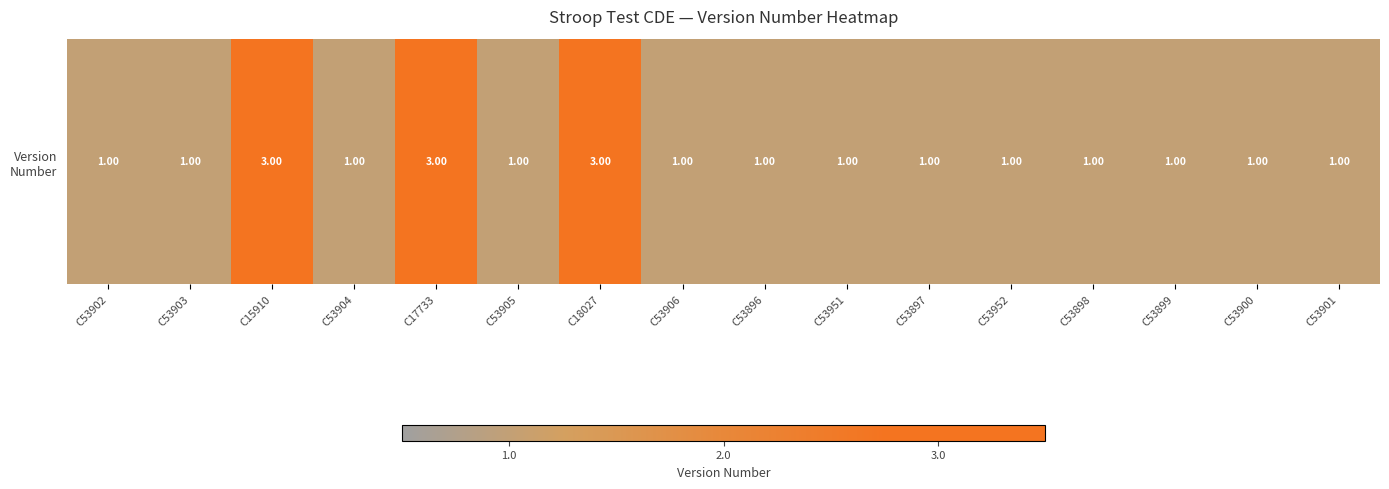

What is the ratio of the value at C53899 to the value at C53903?

1.0